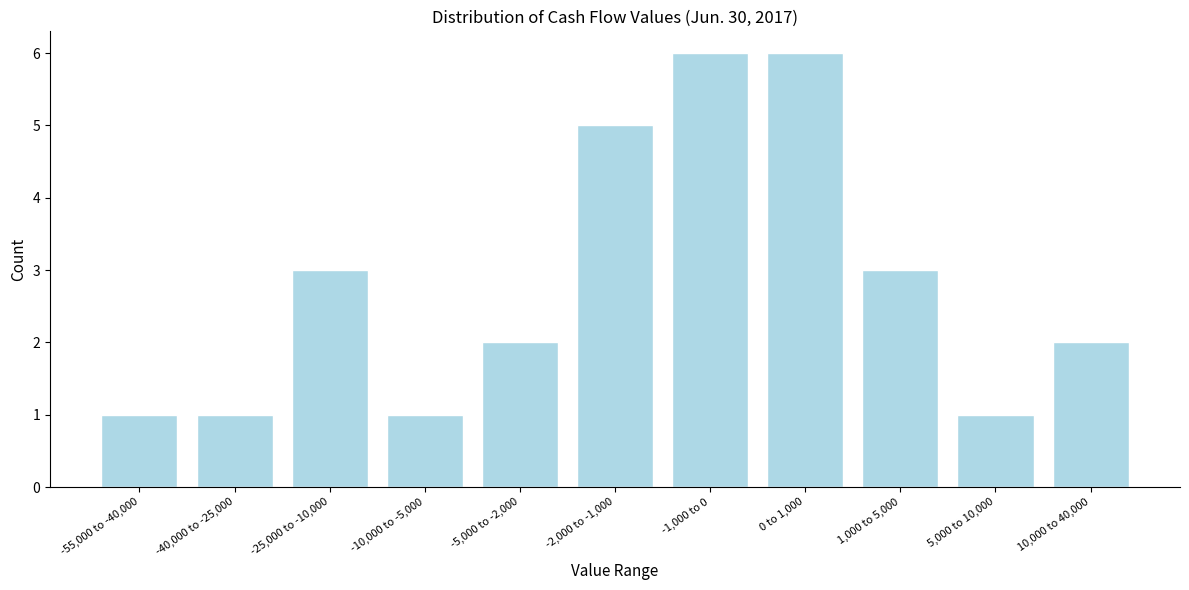

Reading right to left, transcribe all the data shown in this chart.

10,000 to 40,000=2	5,000 to 10,000=1	1,000 to 5,000=3	0 to 1,000=6	-1,000 to 0=6	-2,000 to -1,000=5	-5,000 to -2,000=2	-10,000 to -5,000=1	-25,000 to -10,000=3	-40,000 to -25,000=1	-55,000 to -40,000=1